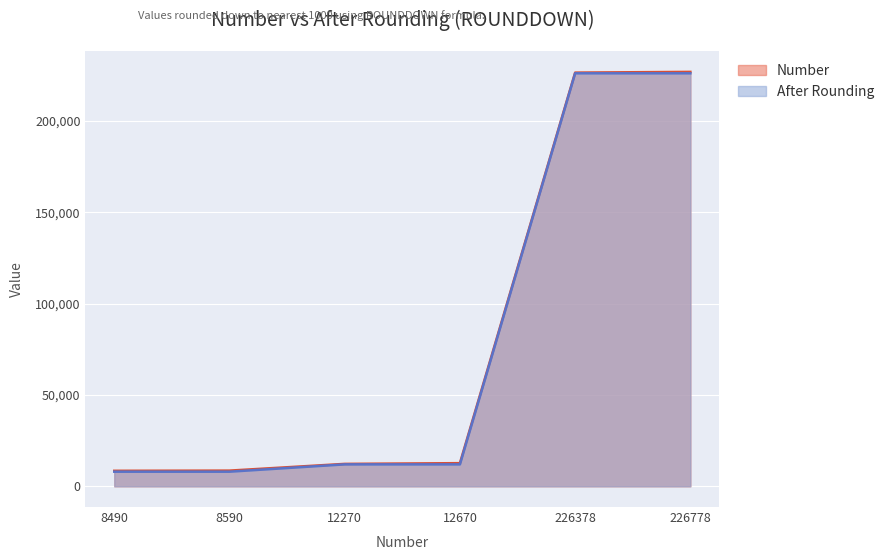

Rank the categories by Number value from highest to lowest.

226778, 226378, 12670, 12270, 8590, 8490